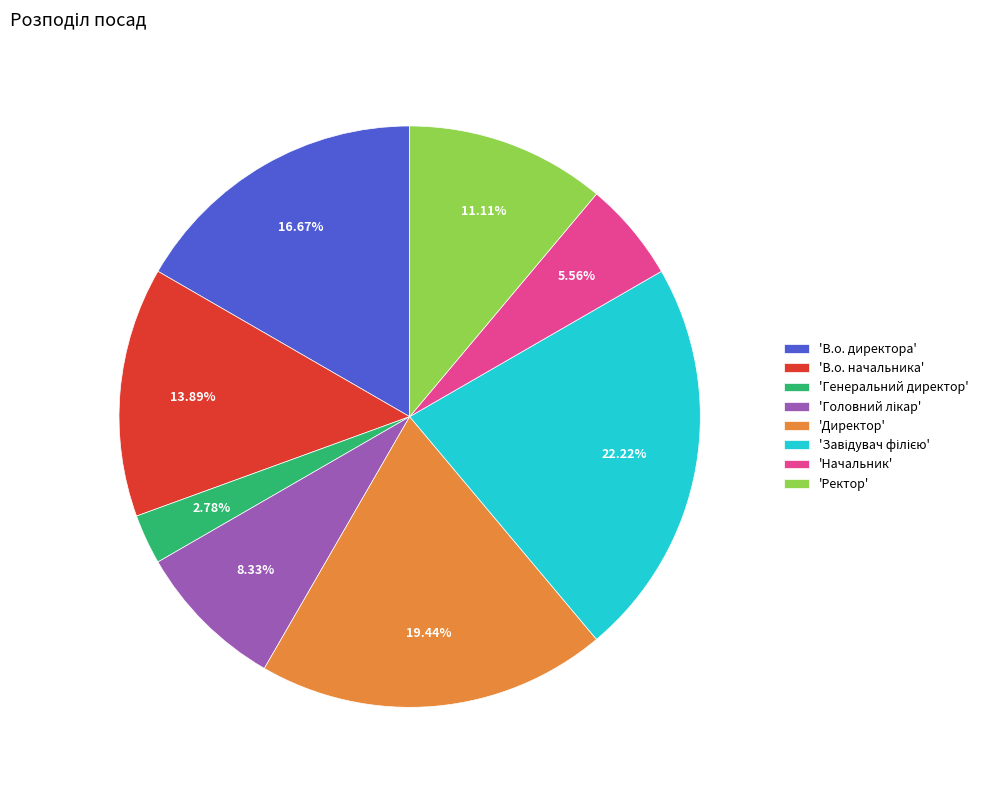

Combined, do 'Генеральний директор' and 'В.о. директора' account for over 50%?

No